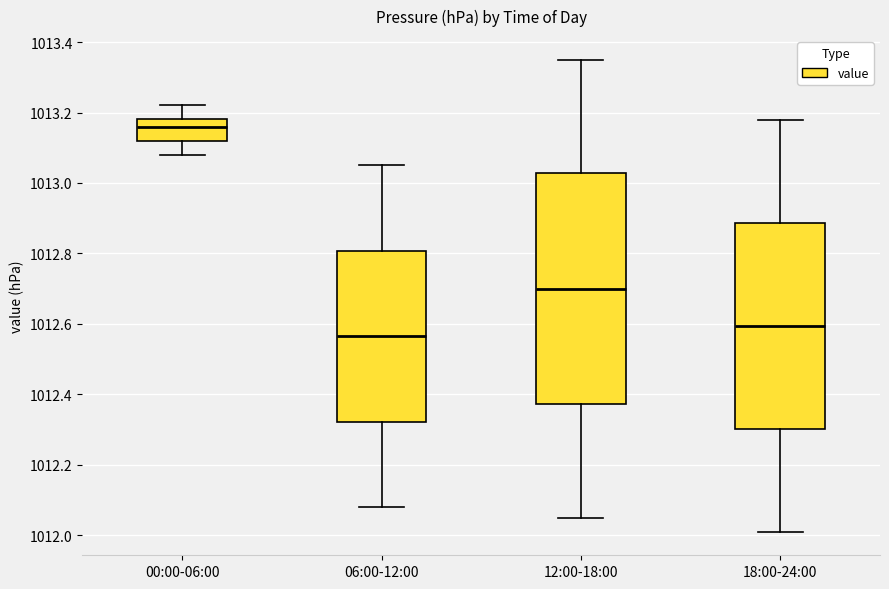

Reading left to right, transcribe this box plot: for each box, give where its median line is, the range the box spans, and where its two whiskers end, as read against the y-axis. The values are not printed on the chart, so give them approximately, as read against the axis.

00:00-06:00: median 1013.16, box 1013.12 to 1013.18, whiskers 1013.08 to 1013.22
06:00-12:00: median 1012.56, box 1012.32 to 1012.80, whiskers 1012.08 to 1013.06
12:00-18:00: median 1012.70, box 1012.38 to 1013.02, whiskers 1012.06 to 1013.36
18:00-24:00: median 1012.60, box 1012.30 to 1012.88, whiskers 1012.02 to 1013.18